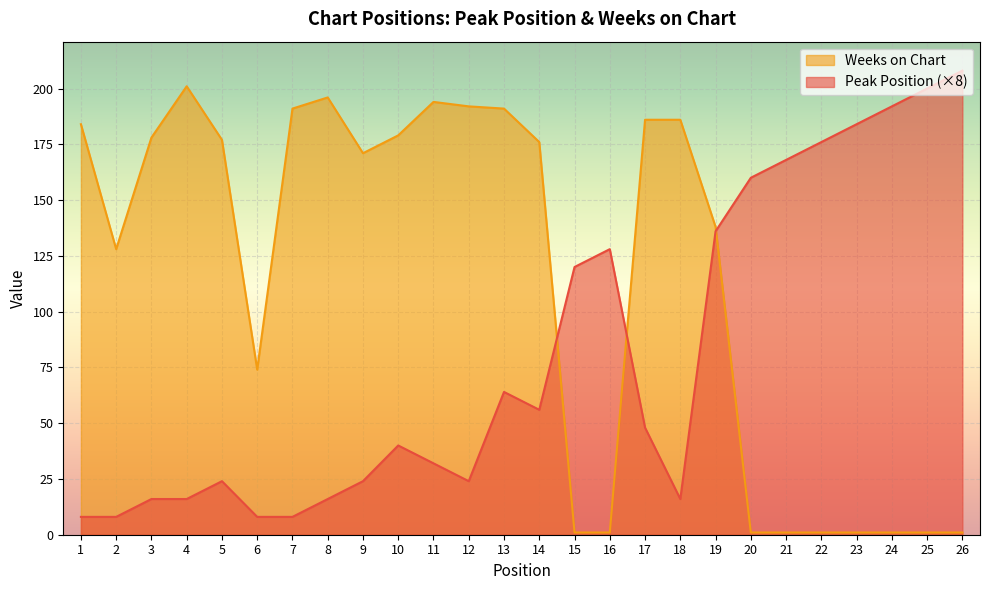

At which category does Weeks on Chart reach its first local valley?

2